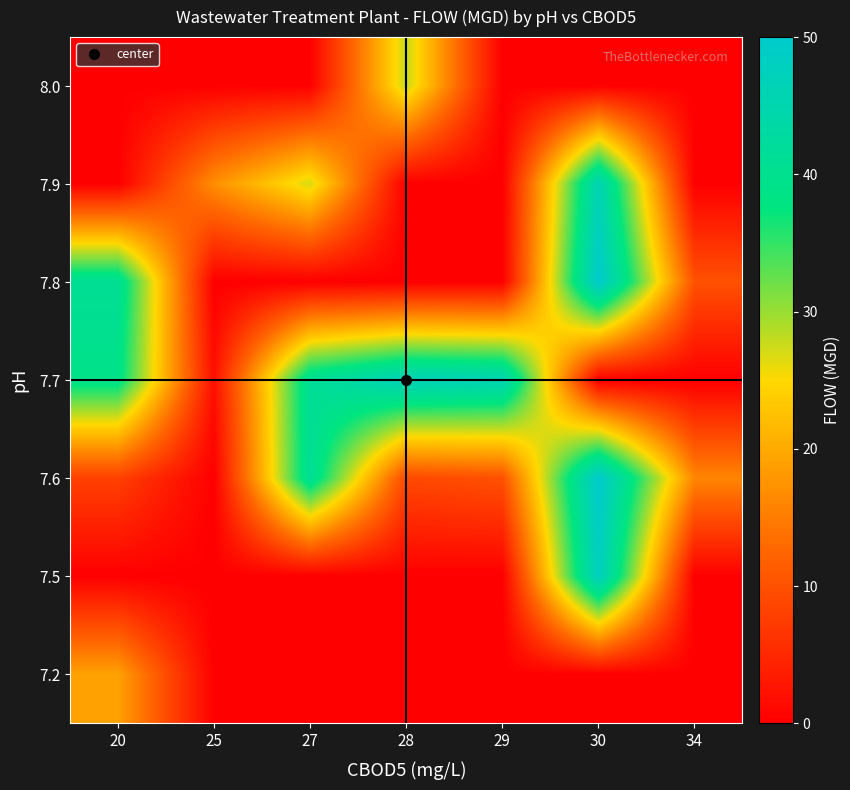

Reading left to right, what are all the values shown in this chart?

7.2: 20=19	25=0	27=0	28=0	29=0	30=0	34=0
7.5: 20=0	25=0	27=0	28=0	29=0	30=48	34=0
7.6: 20=8	25=0	27=41	28=9	29=10	30=50	34=16
7.7: 20=39	25=2	27=41	28=47	29=46	30=0	34=0
7.8: 20=41	25=0	27=0	28=0	29=0	30=50	34=10
7.9: 20=0	25=17	27=27	28=0	29=0	30=46	34=0
8.0: 20=0	25=0	27=0	28=28	29=0	30=0	34=0